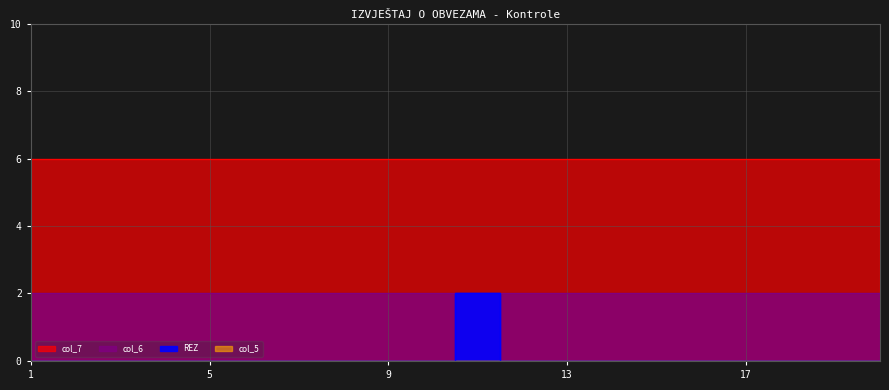

What is the maximum value for col_6?

2